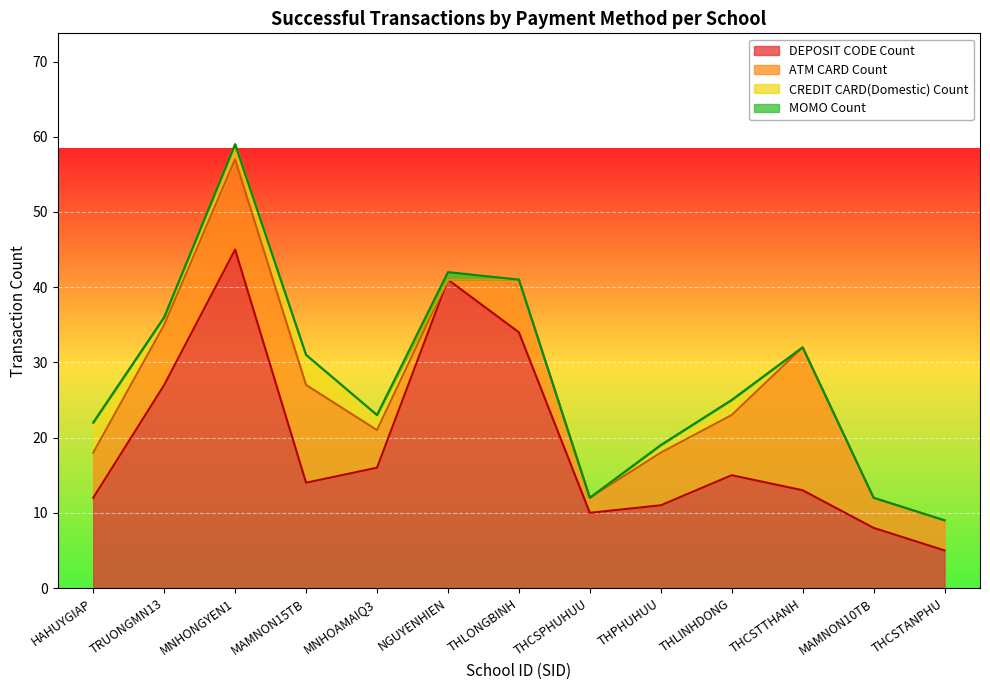

Reading left to right, list all the values displayed in this chart.

DEPOSIT CODE Count: 12	27	45	14	16	41	34	10	11	15	13	8	5
ATM CARD Count: 6	8	12	13	5	0	7	2	7	8	19	4	4
CREDIT CARD(Domestic) Count: 4	1	2	4	2	0	0	0	1	2	0	0	0
MOMO Count: 0	0	0	0	0	1	0	0	0	0	0	0	0